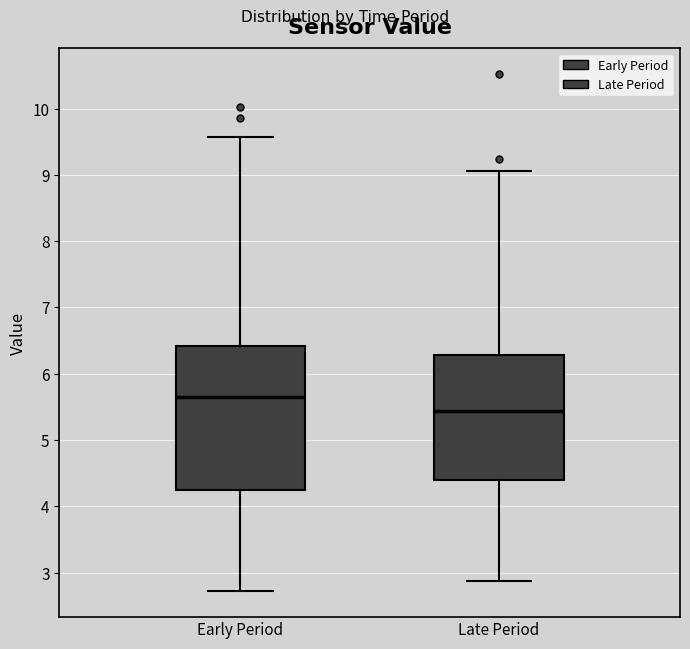

Reading left to right, transcribe this box plot: for each box, give where its median line is, the range the box spans, and where its two whiskers end, as read against the y-axis. The values are not printed on the chart, so give them approximately, as read against the axis.

Early Period: median 5.7, box 4.2 to 6.4, whiskers 2.7 to 9.6
Late Period: median 5.4, box 4.4 to 6.3, whiskers 2.9 to 9.1